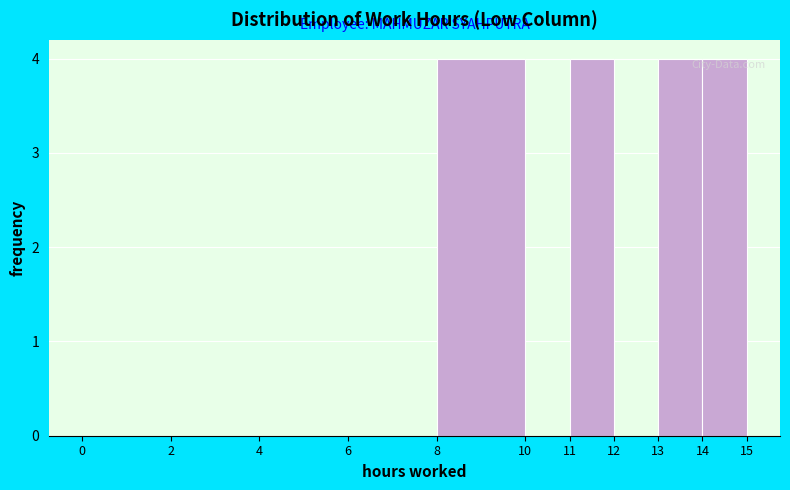

Reading left to right, transcribe this chart: for each bar, give the range it covers on the x-axis and its height. The values are not printed on the chart, so give them approximately, as read against the axis.

0 to 2: 0
2 to 4: 0
4 to 6: 0
6 to 8: 0
8 to 10: 4
10 to 11: 0
11 to 12: 4
12 to 13: 0
13 to 14: 4
14 to 15: 4